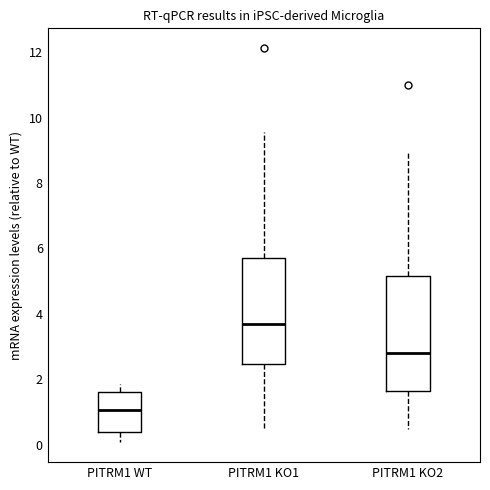

Where does the upper whisker of the box for PITRM1 KO1 end on the y-axis? The values are not printed on the chart, so give them approximately, as read against the axis.

9.6